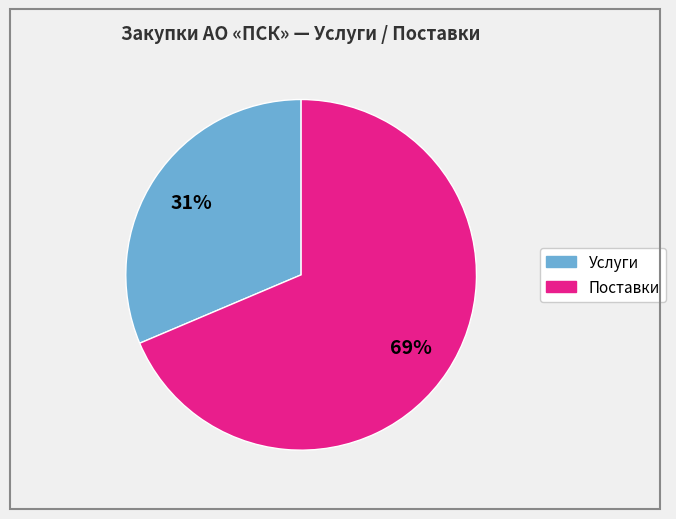

Is there a majority slice in this chart?

Yes